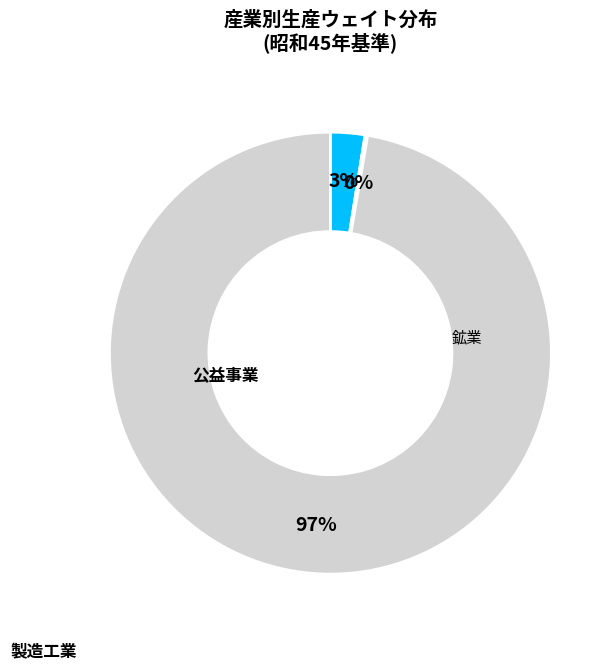

Which category has the biggest portion of the pie?

製造工業